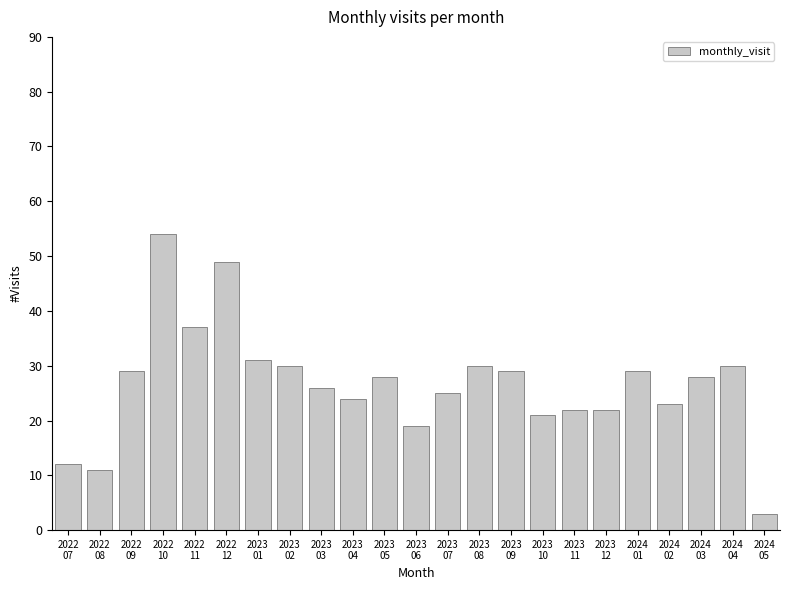

What is the difference between the maximum and minimum values?

51